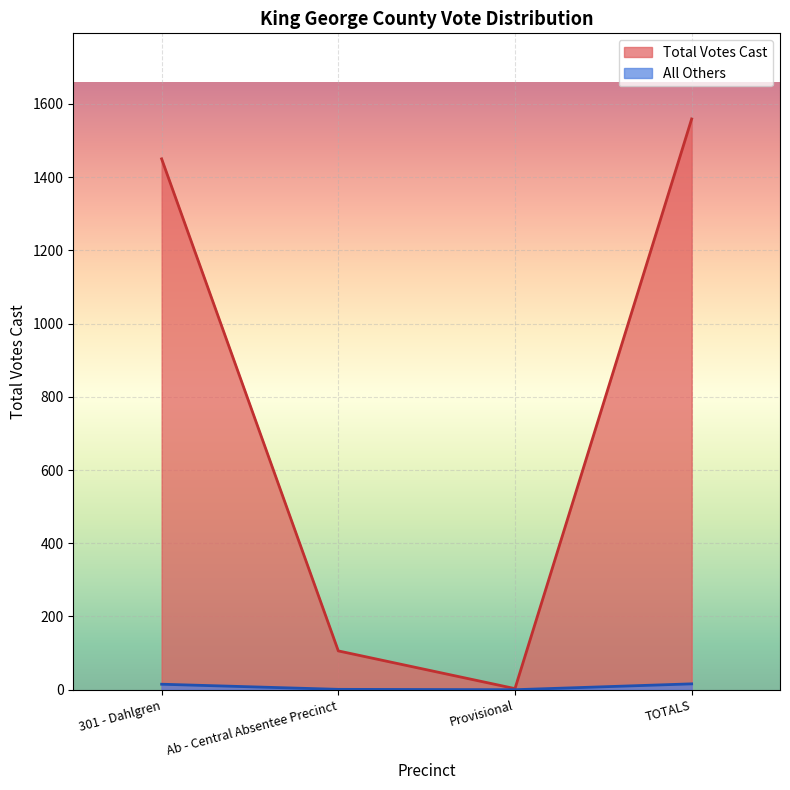

What is the difference between the maximum and minimum values?

1556